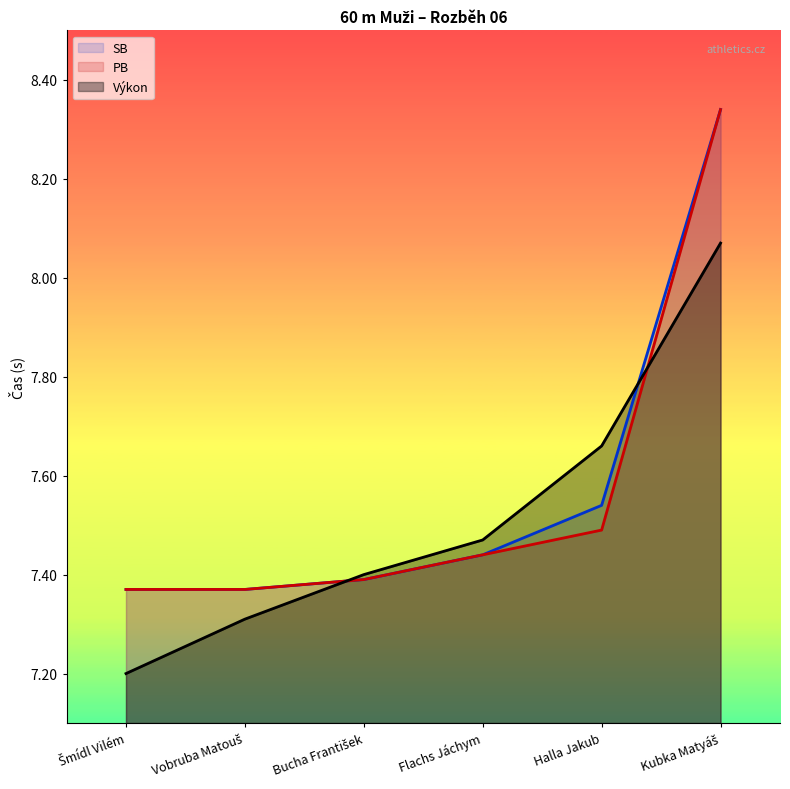

What is the maximum value for SB?

8.3